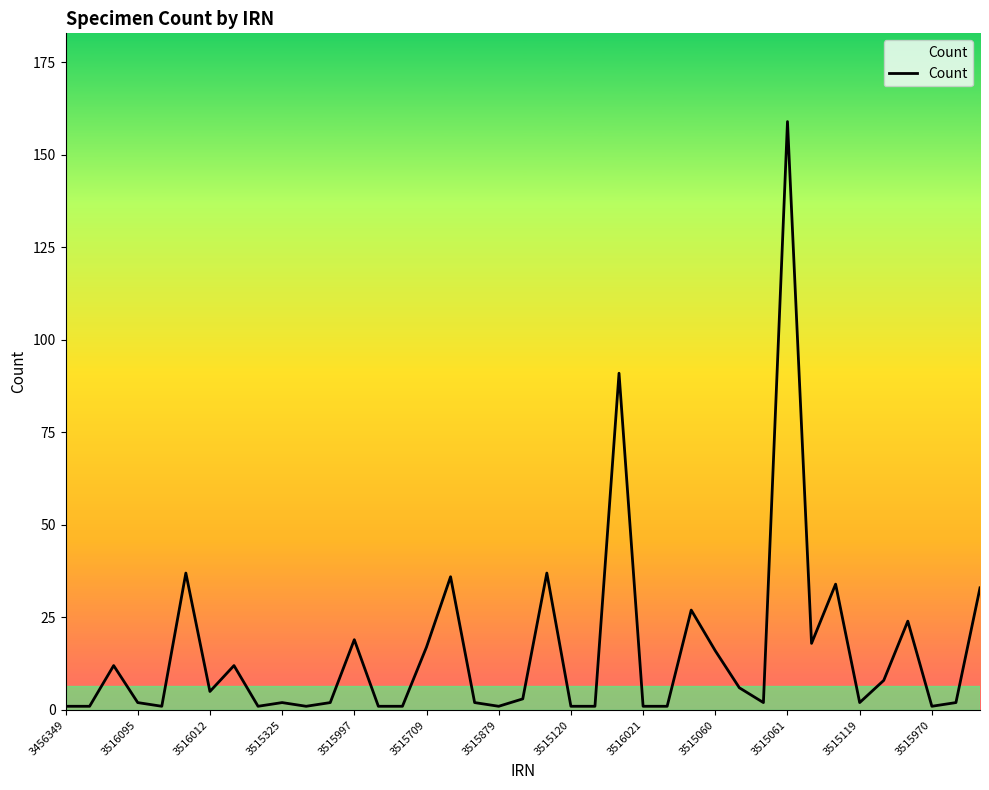

What is the difference between the maximum and minimum values?

158